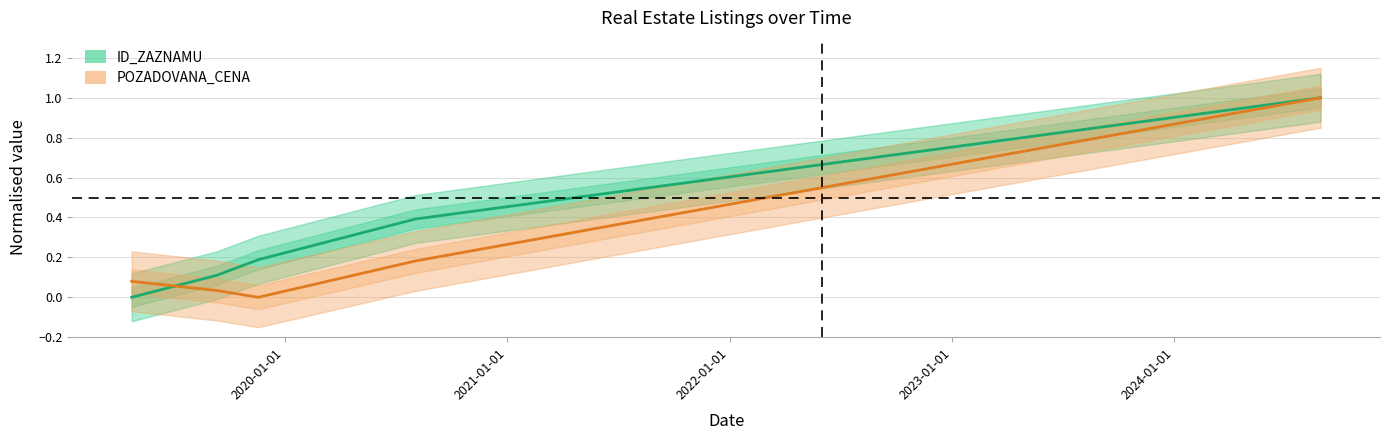

What is the highest value of the POZADOVANA_CENA series?

1.0